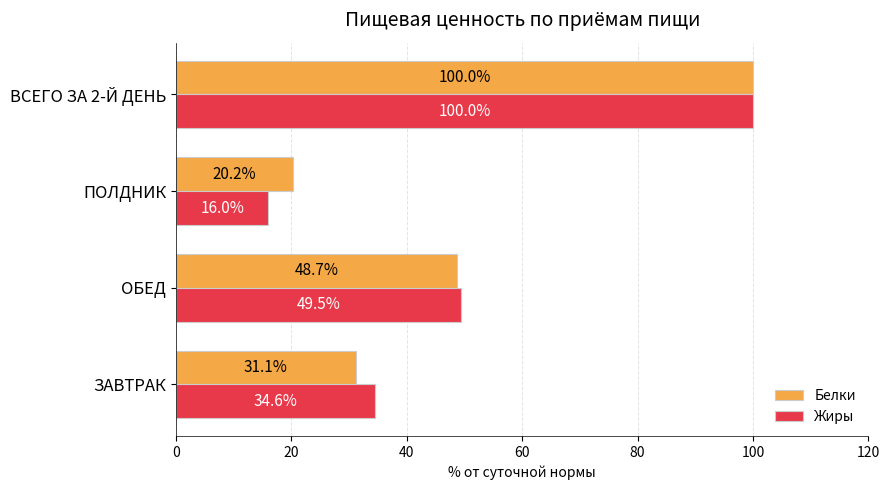

Which category has the lowest value in the Белки series?

ПОЛДНИК